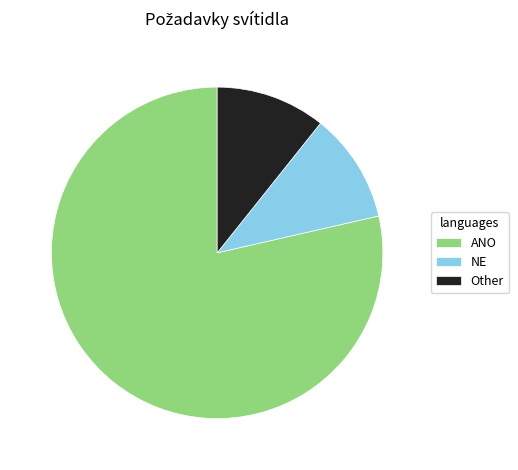

What is the ratio of the value at ANO to the value at Other?

7.3